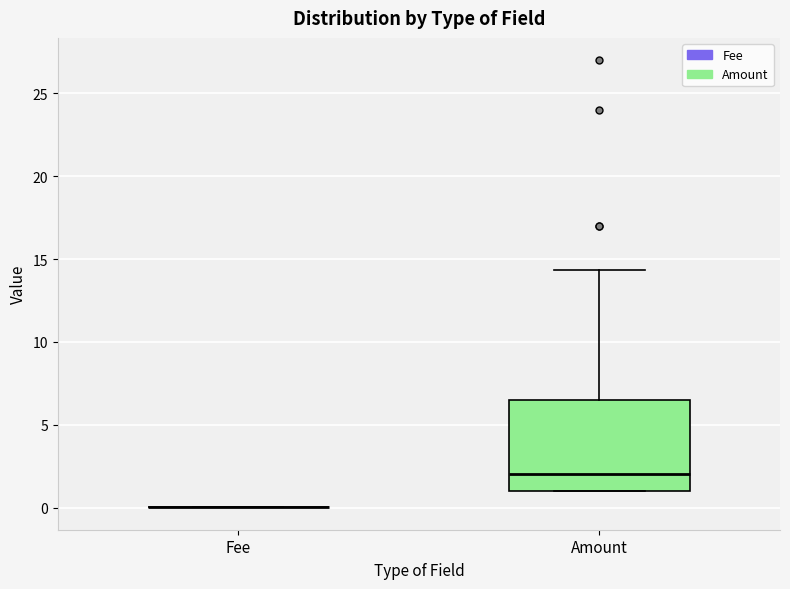

Reading left to right, read every box against the y-axis: the position of its median line, the range the box covers, and the ends of its whiskers. The values are not printed on the chart, so give them approximately, as read against the axis.

Fee: box collapsed to a line at 0.0, whiskers 0.0 to 0.0
Amount: median 2.0, box 1.0 to 6.5, whiskers 1.0 to 14.5